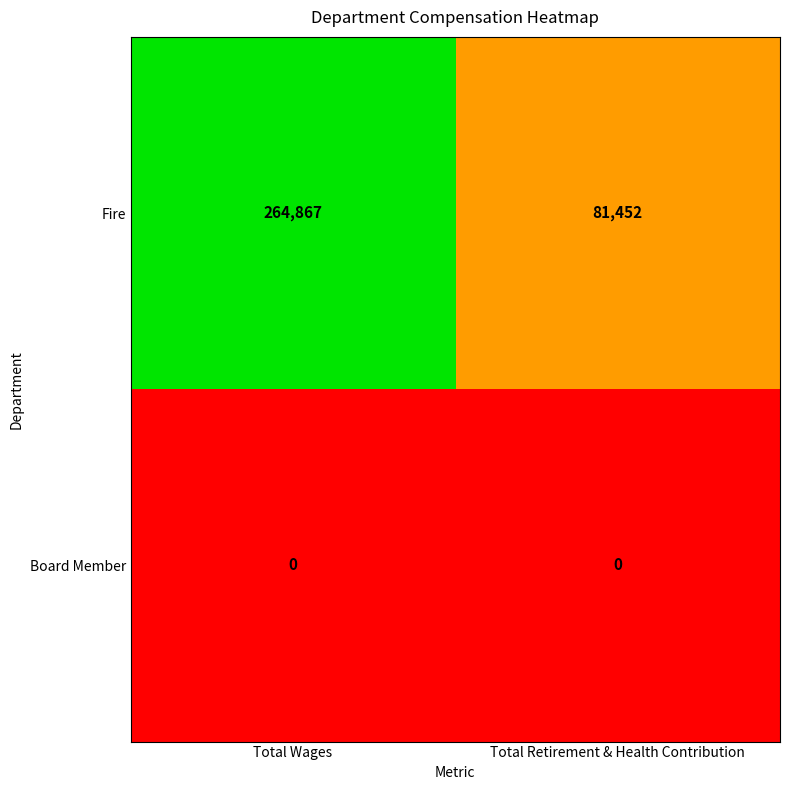

At which label is Fire closest to 173159?

Total Retirement & Health Contribution